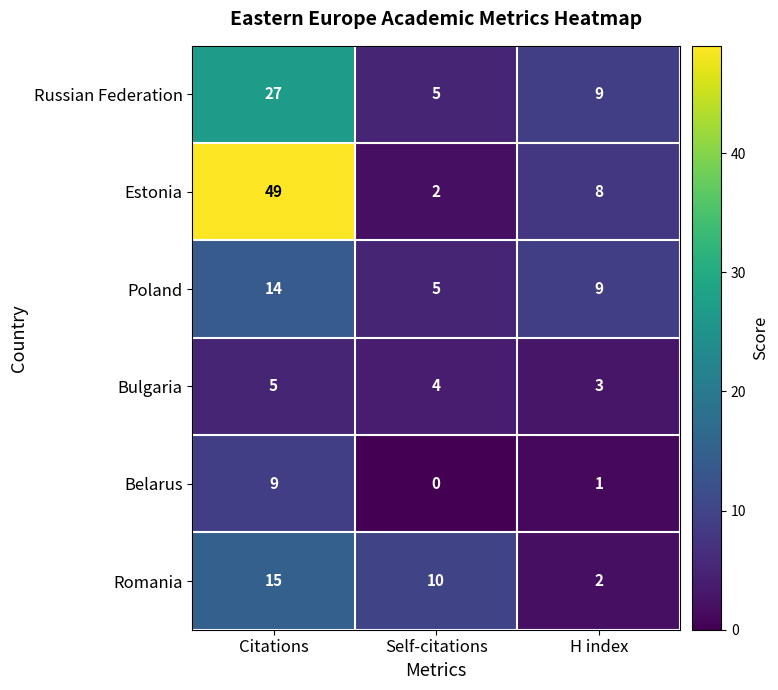

List the labels in order of Poland value, smallest first.

Self-citations, H index, Citations